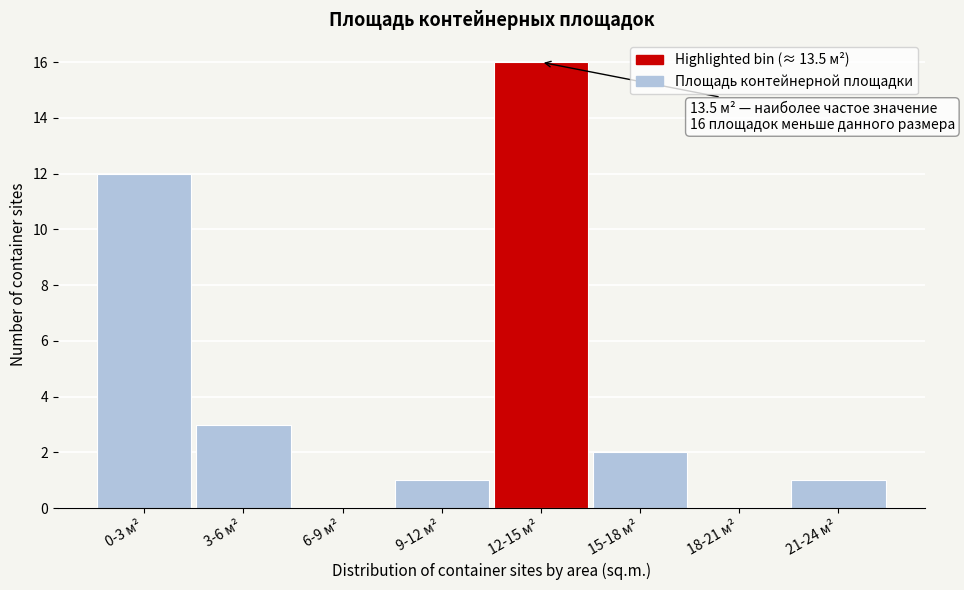

Reading left to right, what are all the values shown in this chart?

0-3 м²=12	3-6 м²=3	6-9 м²=0	9-12 м²=1	12-15 м²=16	15-18 м²=2	18-21 м²=0	21-24 м²=1